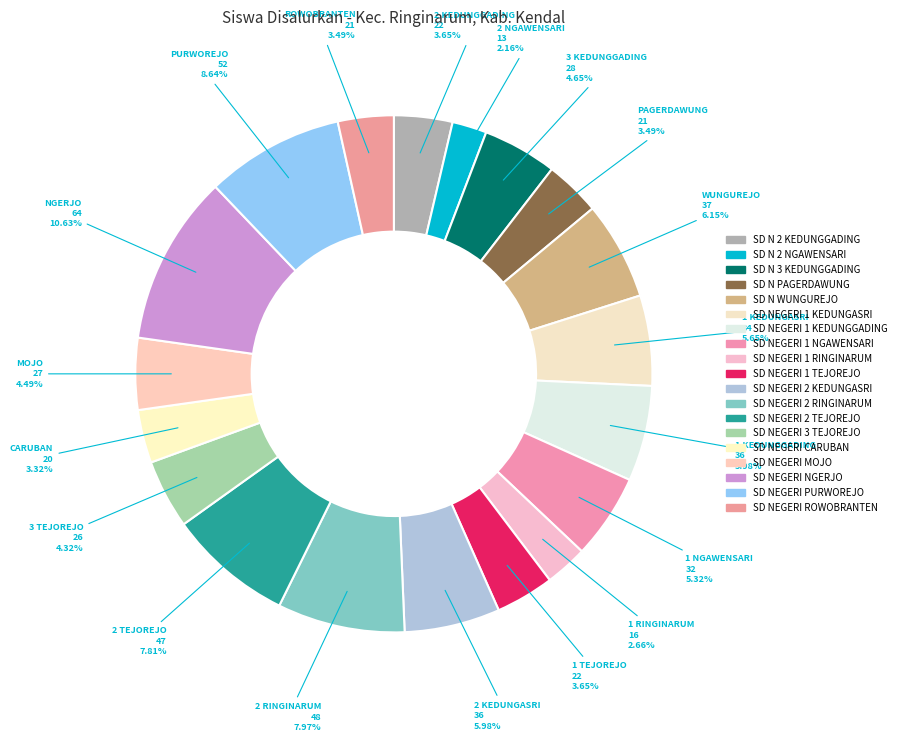

Does SD NEGERI 1 RINGINARUM account for over 50% of the chart?

No